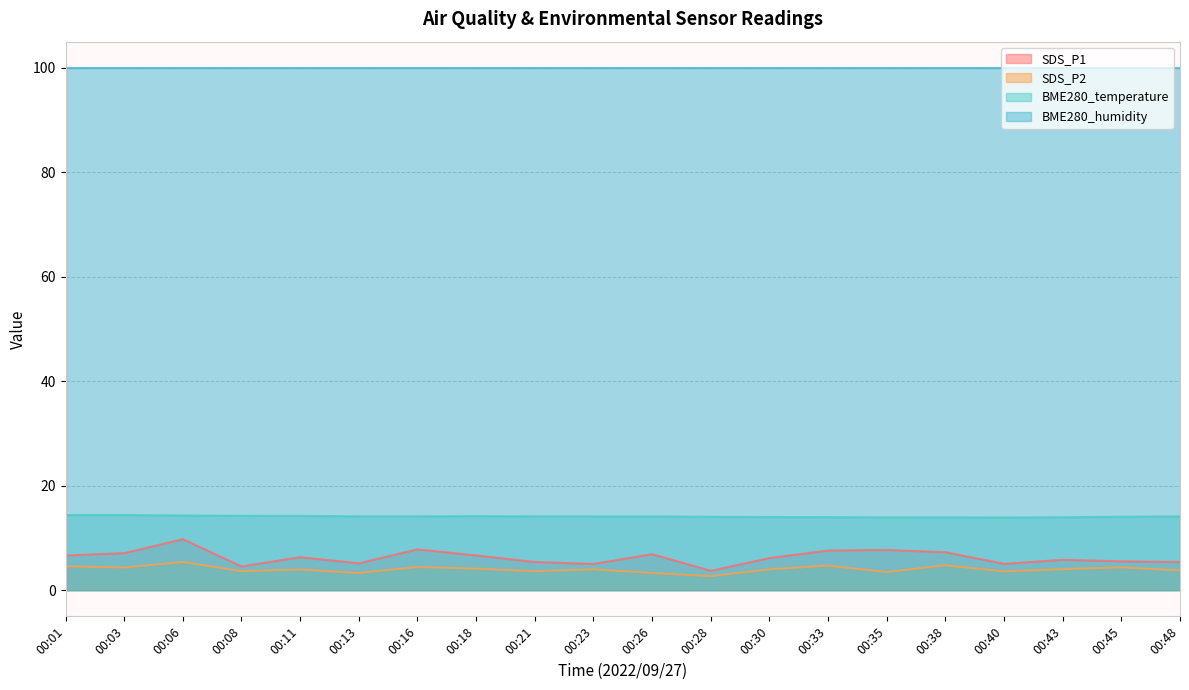

How many lines are shown in the chart?

4